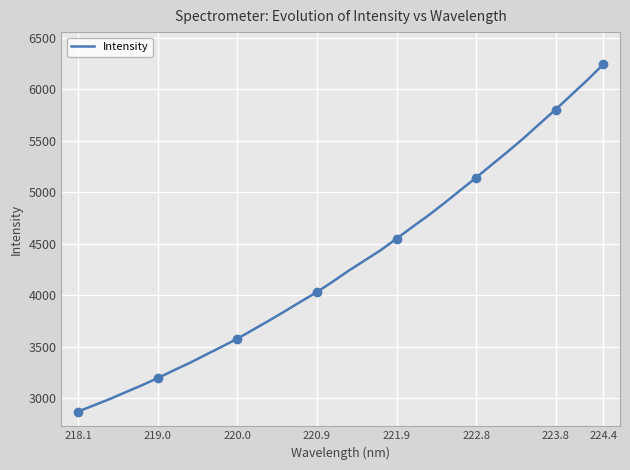

What is the minimum value for Intensity?

2870.6